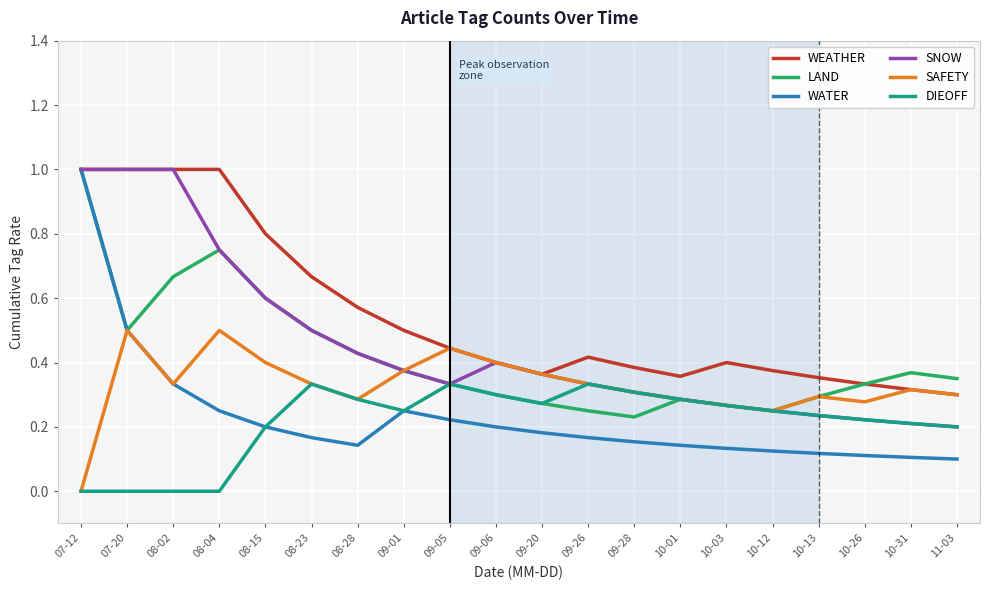

True or false: DIEOFF has a value of 0.1 at 09-01.

False